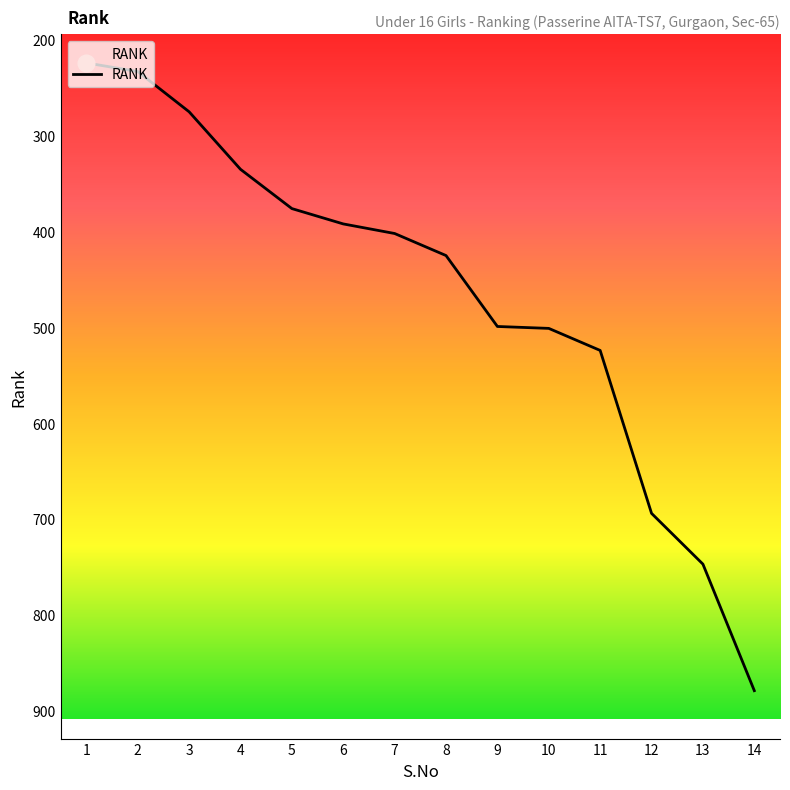

What is the change in value from 10 to 13?

+246